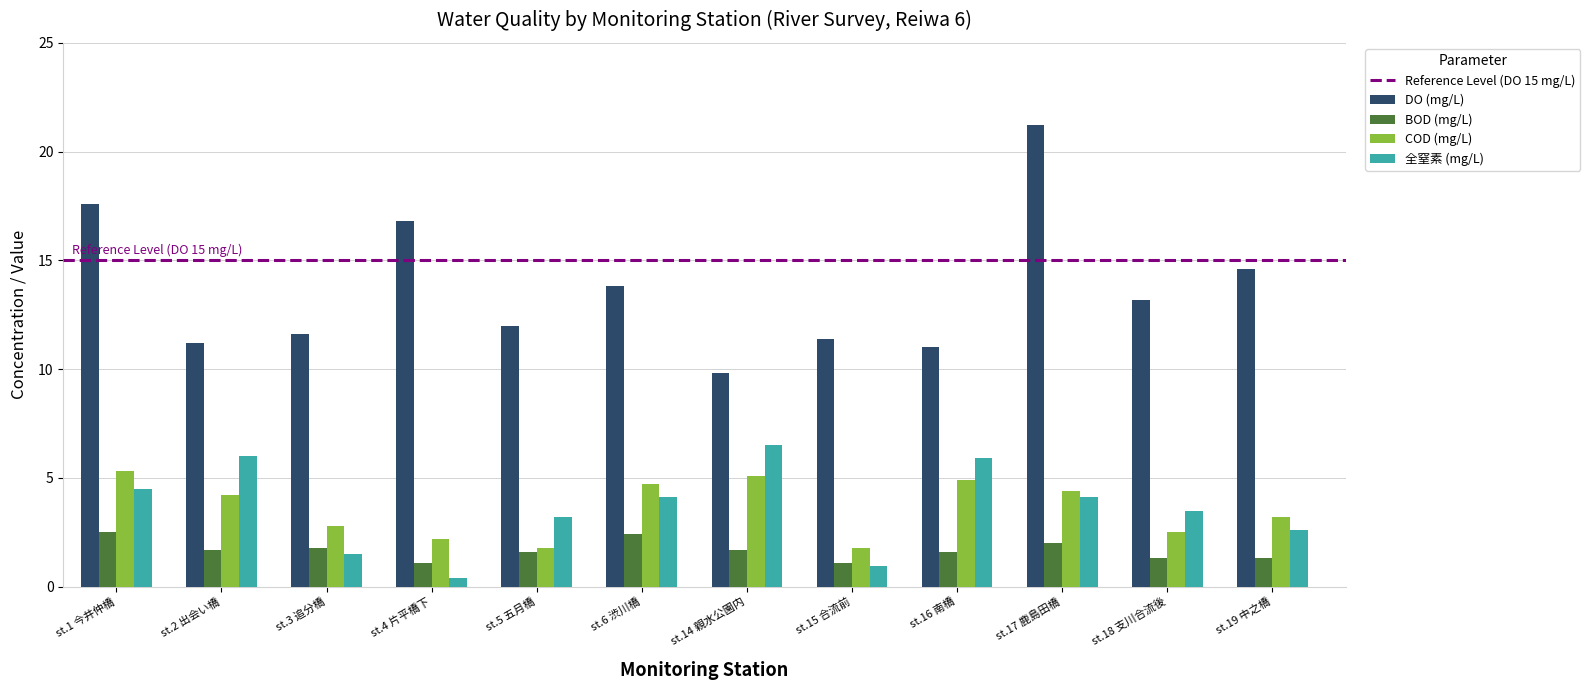

What is the label of the 3rd bar from the left?

st.3 追分橋